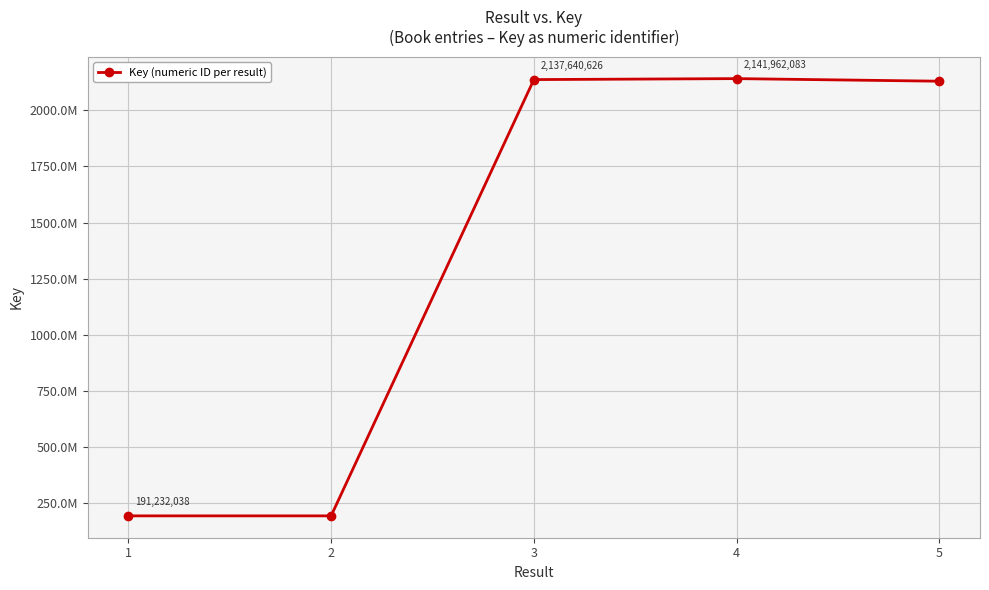

Rank the categories by value from highest to lowest.

4, 3, 5, 1, 2